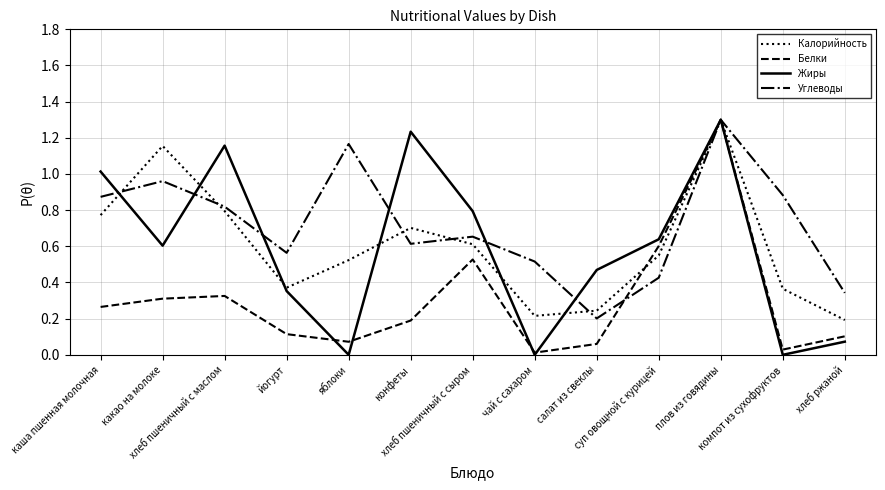

The Калорийность series shows 1.1 at конфеты. True or false?

False